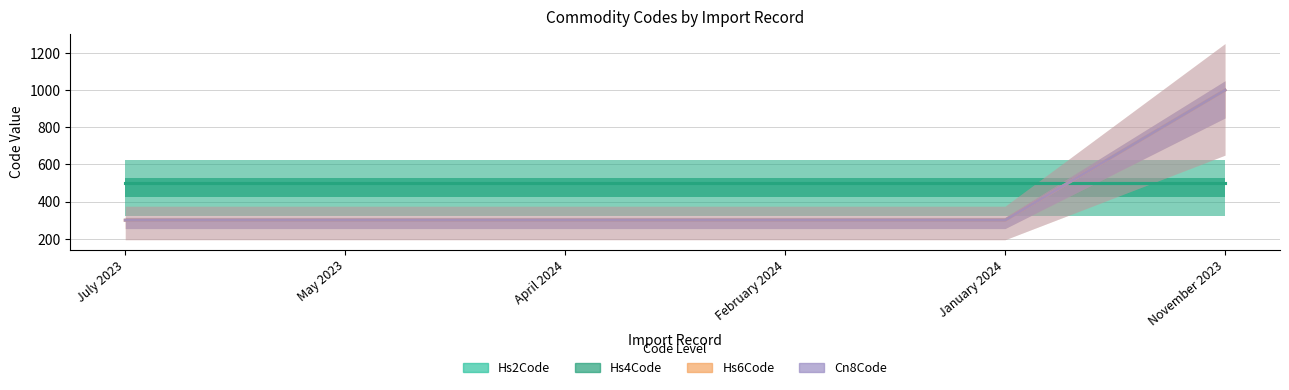

What is the value of the Hs6Code point at the 1st from the left?

300